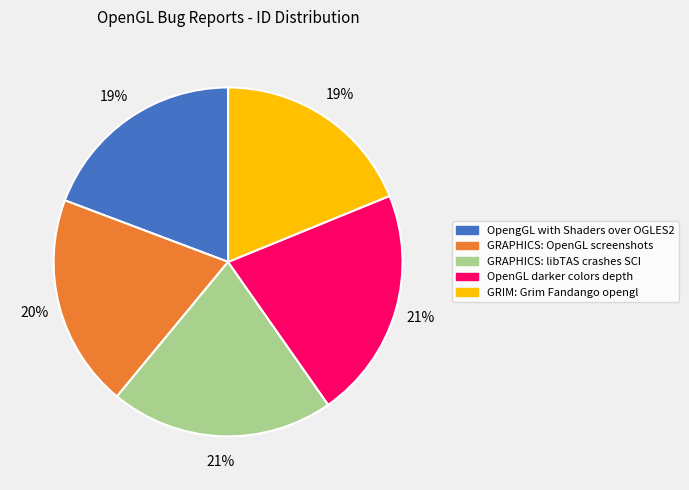

Do GRAPHICS: OpenGL screenshots and GRAPHICS: libTAS crashes SCI together represent more than half of the pie?

No